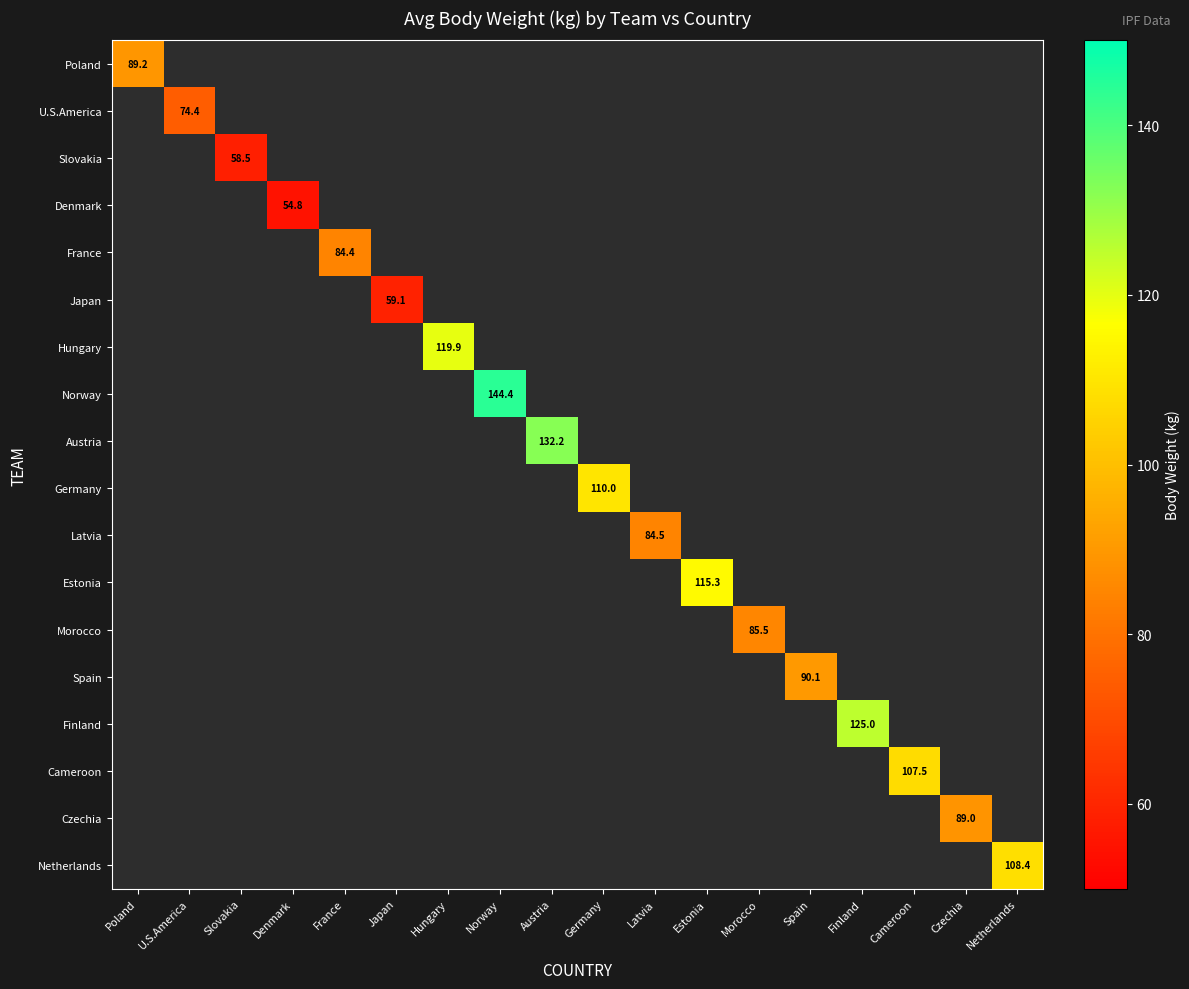

How many data points does each series have?

18